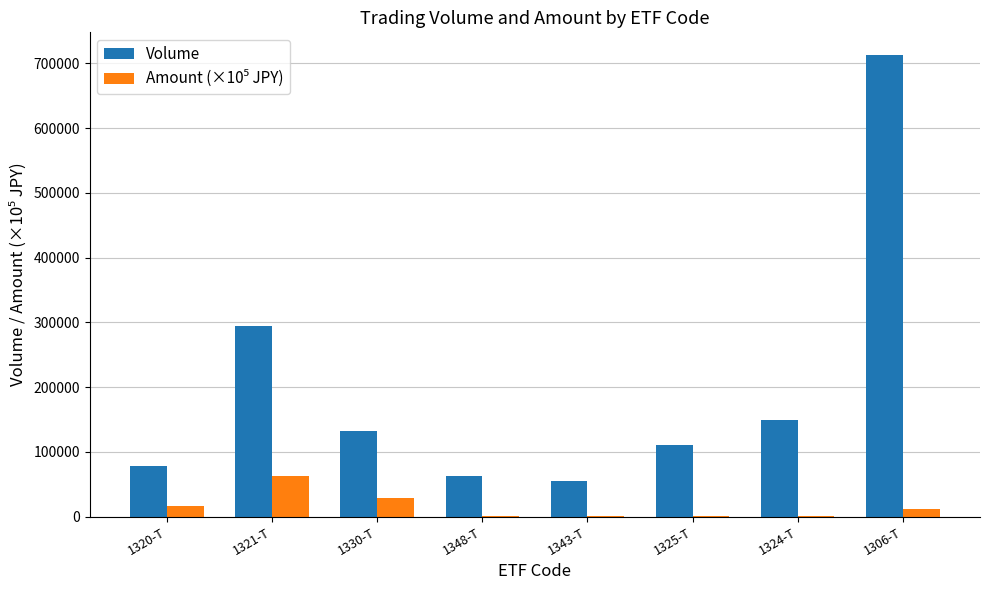

Which category has the highest value across all series?

1306-T